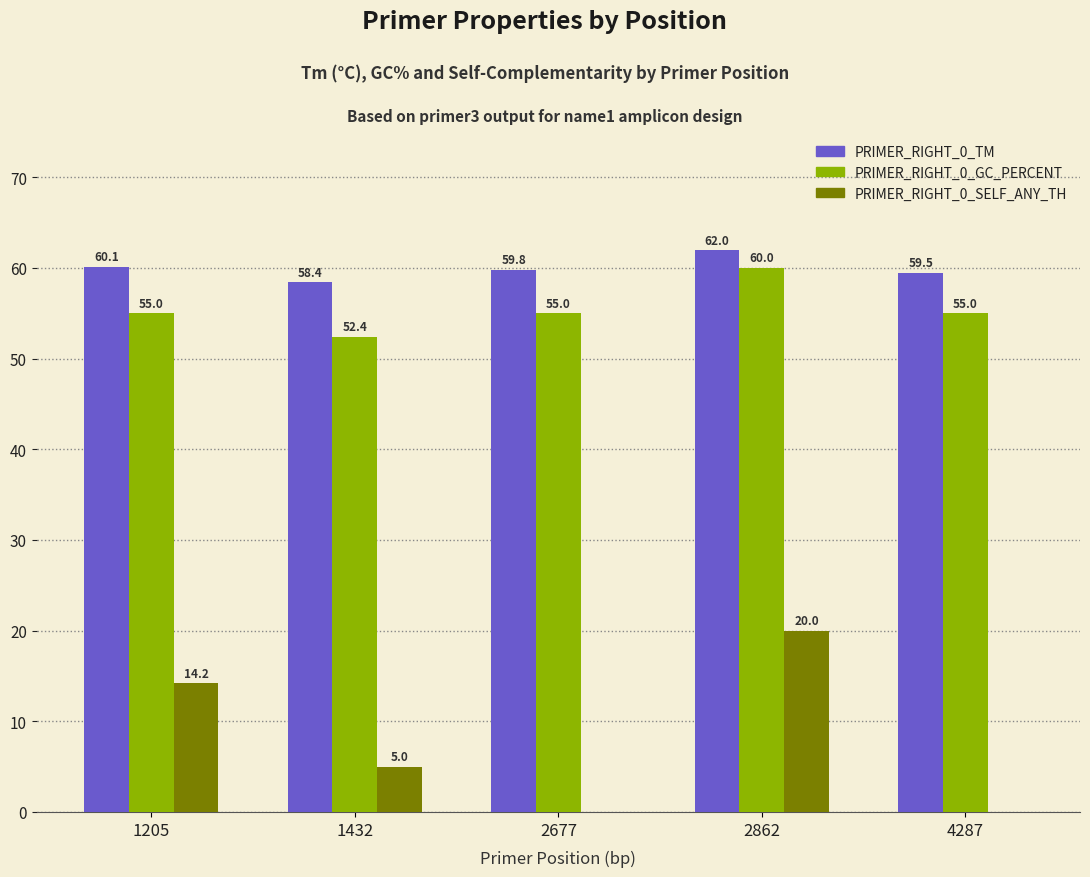

Which series changed the most between 2862 and 4287?

PRIMER_RIGHT_0_SELF_ANY_TH